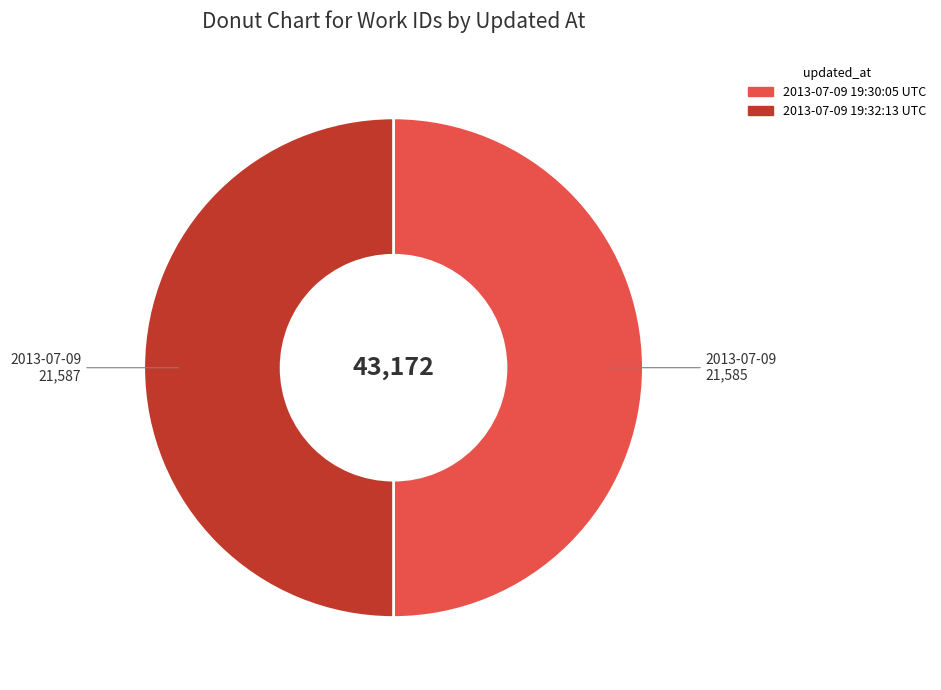

Combined, do 2013-07-09 19:30:05 UTC and 2013-07-09 19:32:13 UTC account for over 50%?

Yes